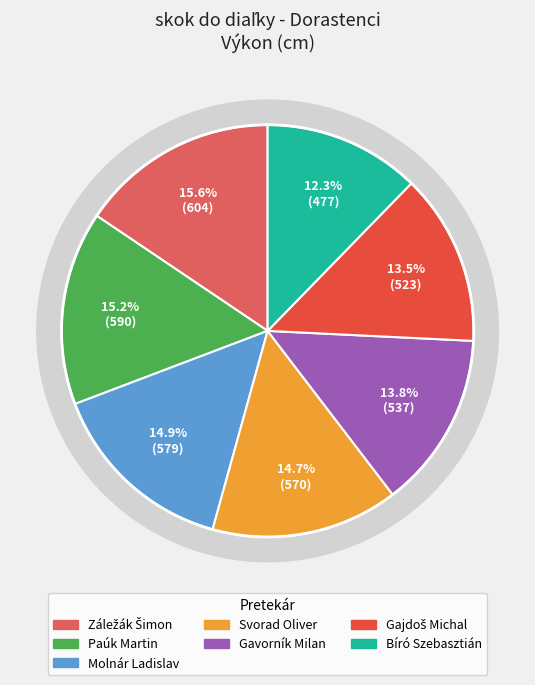

To the nearest percent, what is the difference between the Paúk Martin and Bíró Szebasztián slice percentages?

3%